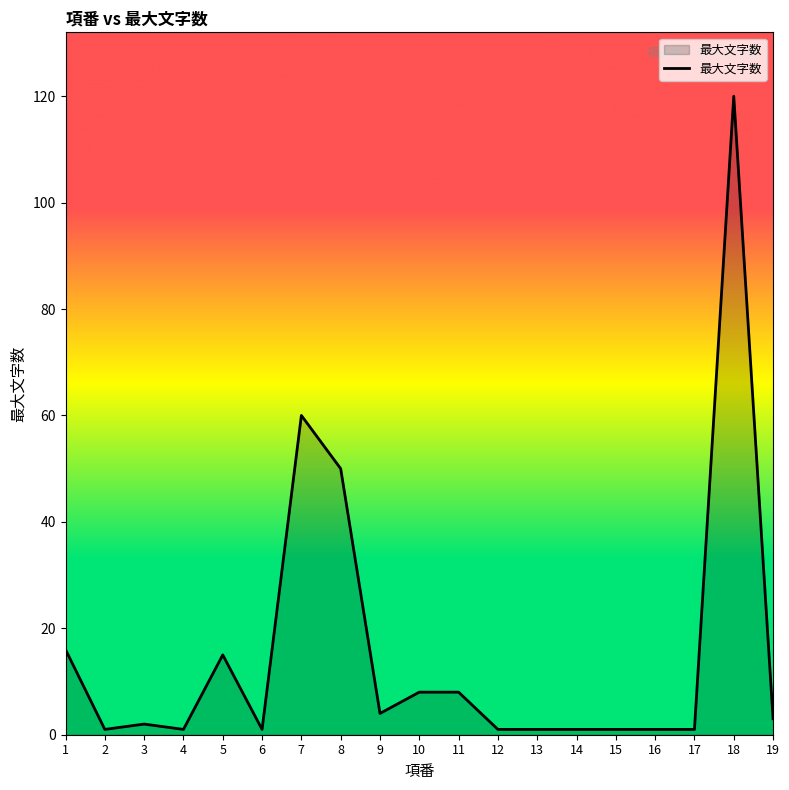

The chart shows a value of 8 at 5. True or false?

False